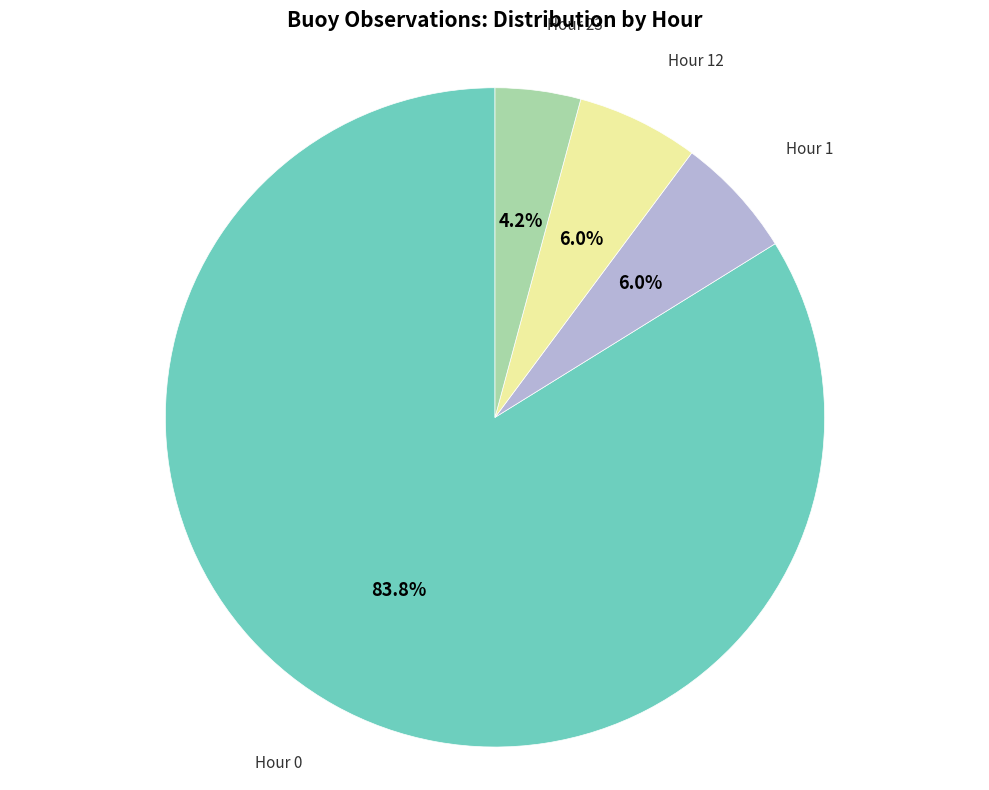

Count the number of slices in the pie.

4